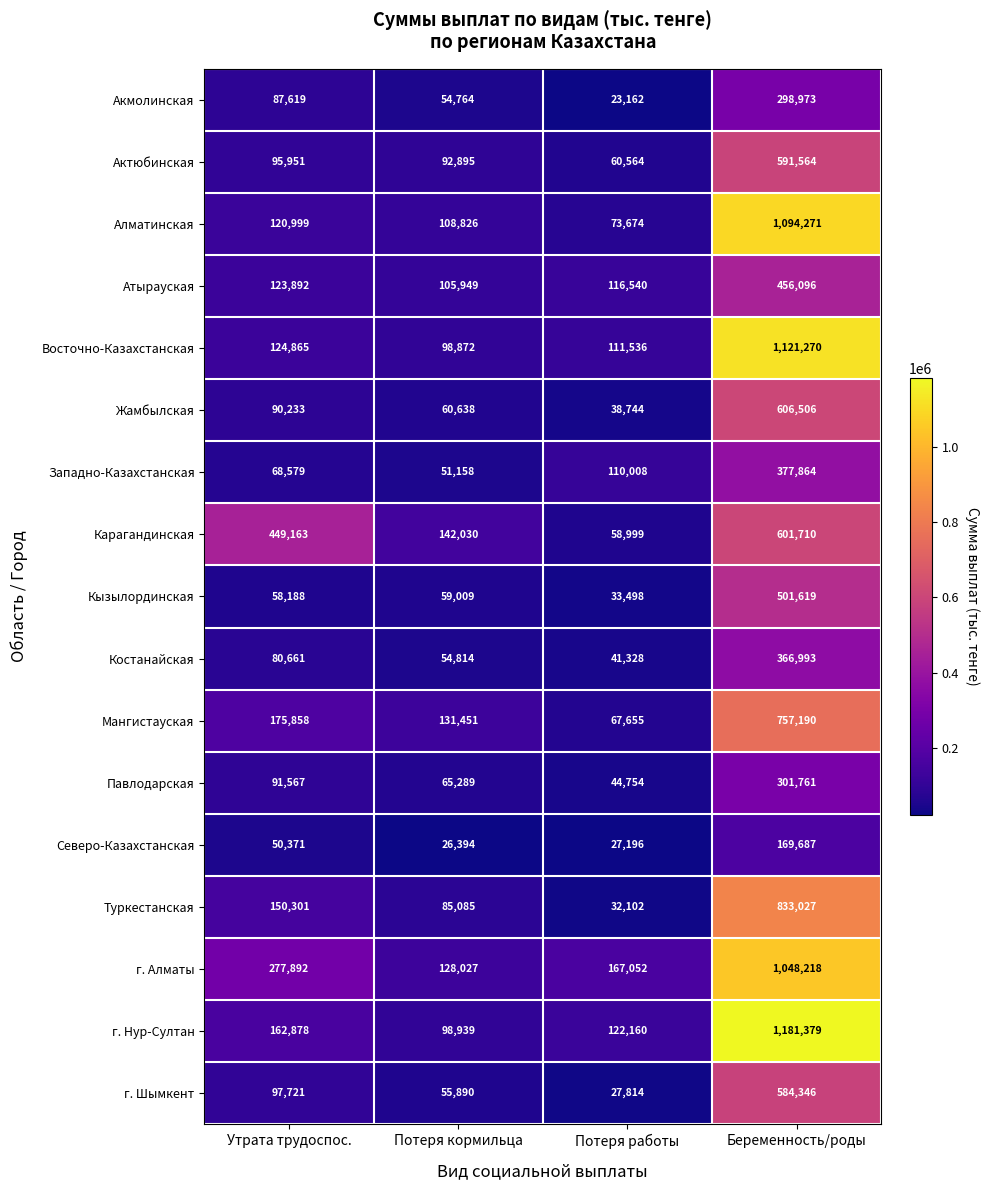

What value does the Павлодарская series have at Утрата трудоспос., to the nearest 50?

91550